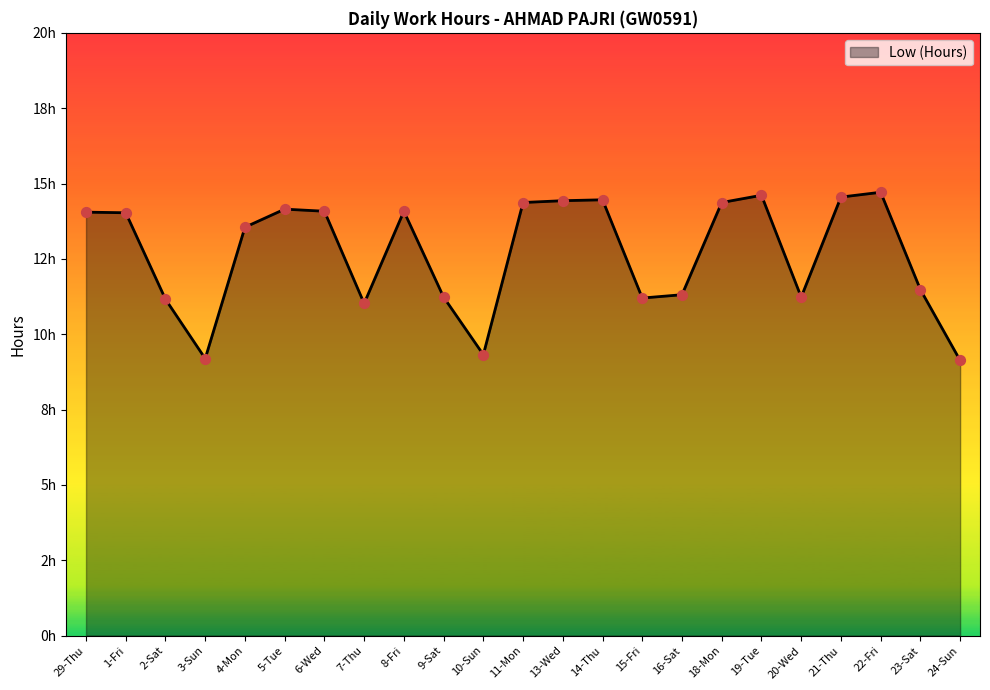

Does the chart have visible grid lines?

No